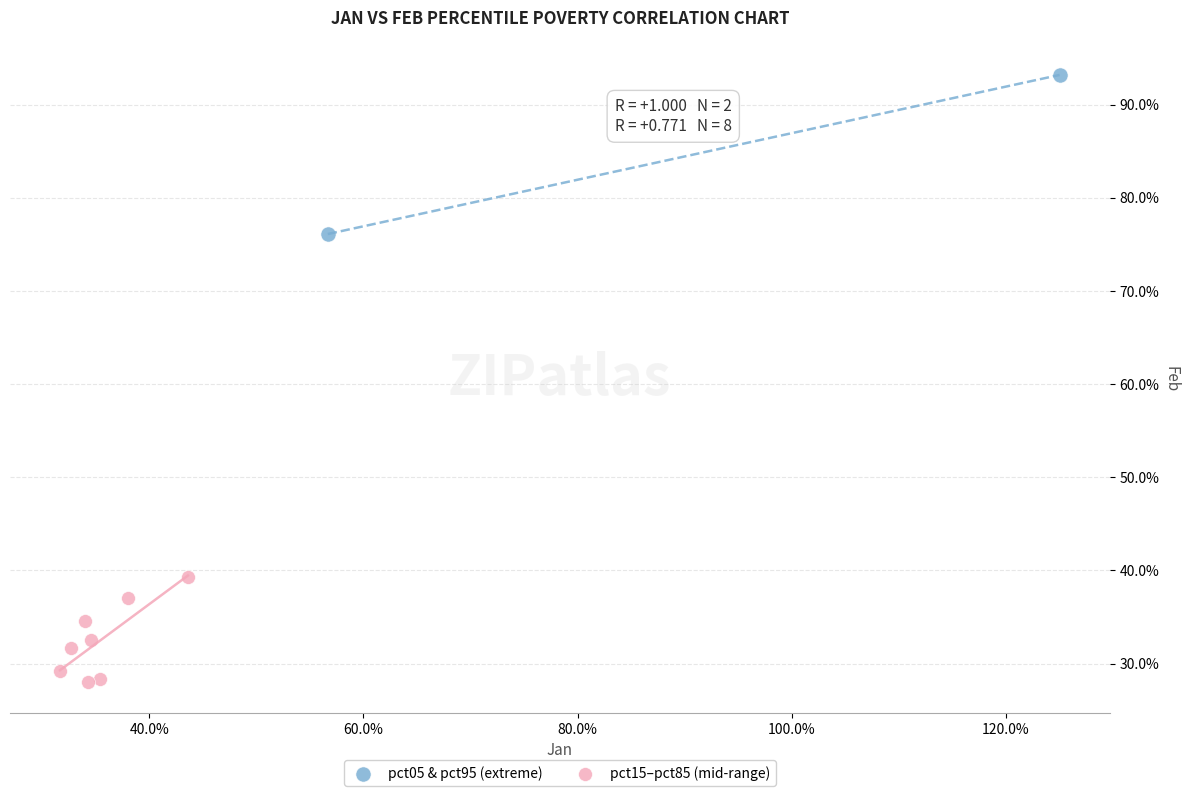

What are all the series names shown in the legend?

pct05 & pct95 (extreme), pct15–pct85 (mid-range)